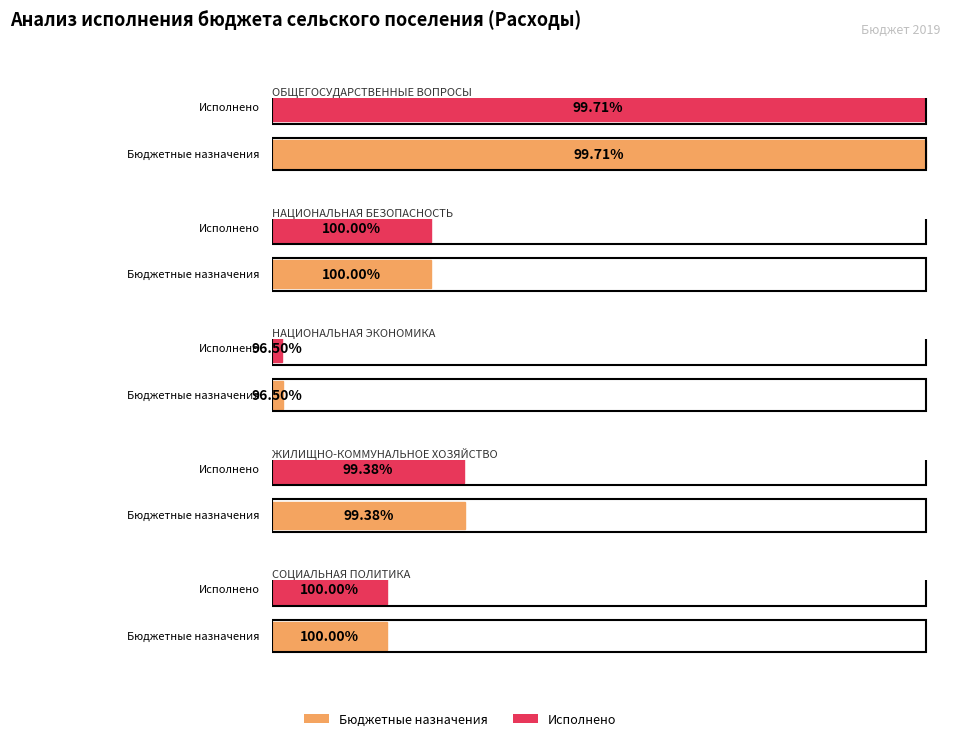

Between ЖИЛИЩНО-КОММУНАЛЬНОЕ
ХОЗЯЙСТВО and ОБЩЕГОСУДАРСТВЕННЫЕ
ВОПРОСЫ, which is larger?

ОБЩЕГОСУДАРСТВЕННЫЕ
ВОПРОСЫ